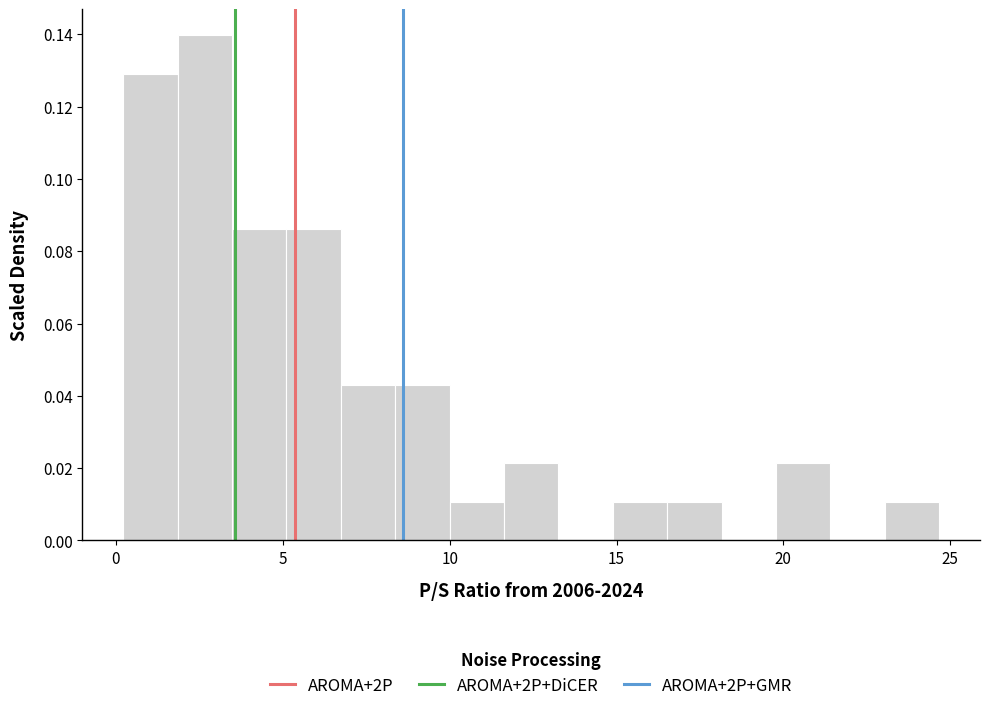

Read against the x-axis, roughly where is the centre of the tallest bar?

2.5